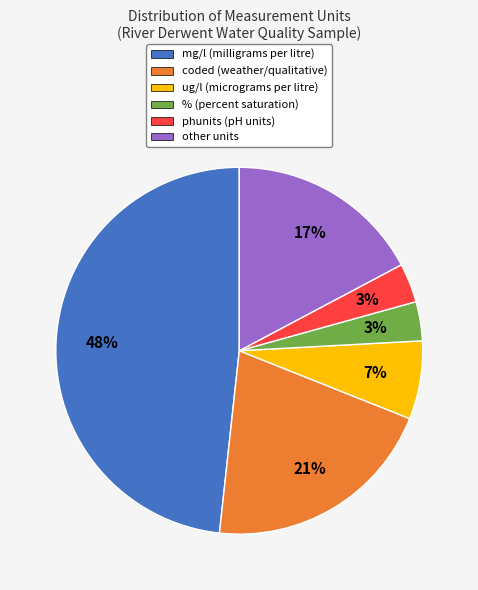

To the nearest percent, what percentage of the pie is phunits (pH units)?

3%